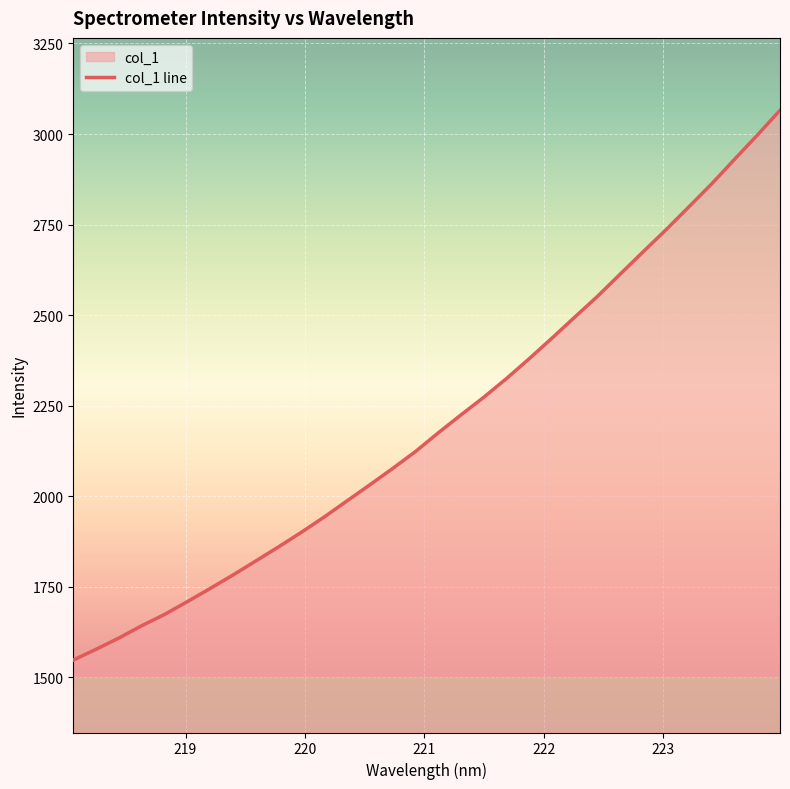

What is the minimum value shown in the chart?

1547.3